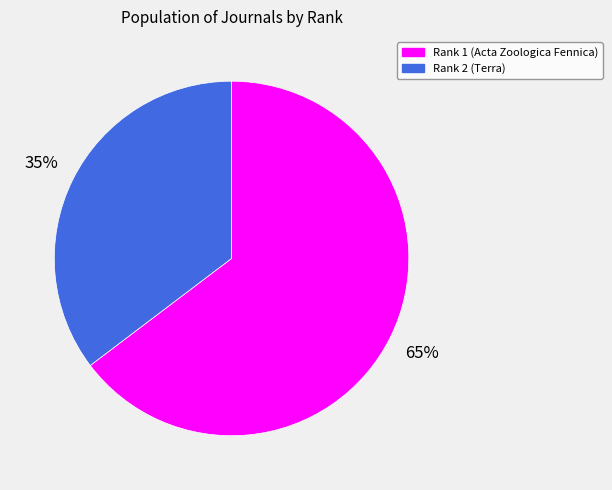

Which slice is the smallest?

Rank 2 (Terra)